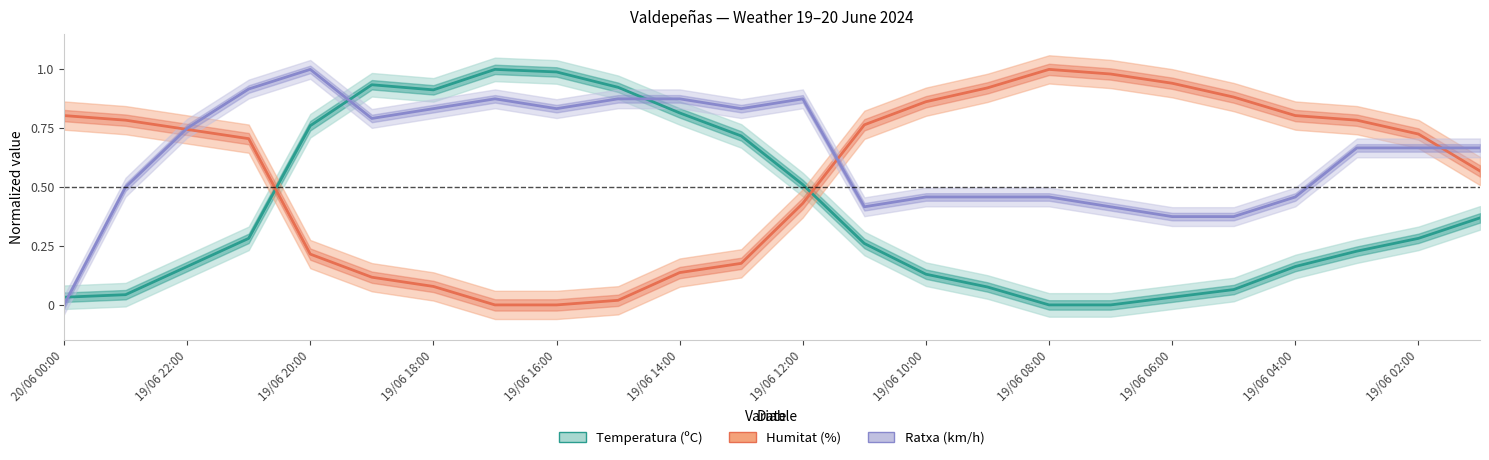

Does the chart have visible grid lines?

No